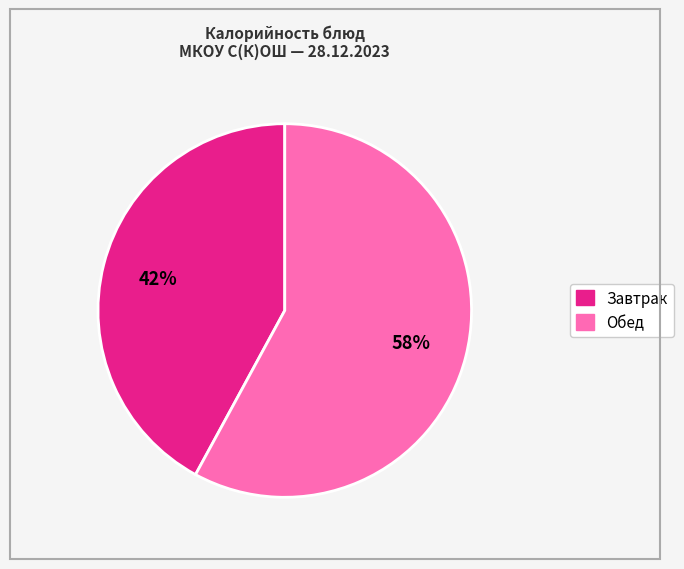

Is there any slice that represents more than half of the pie?

Yes